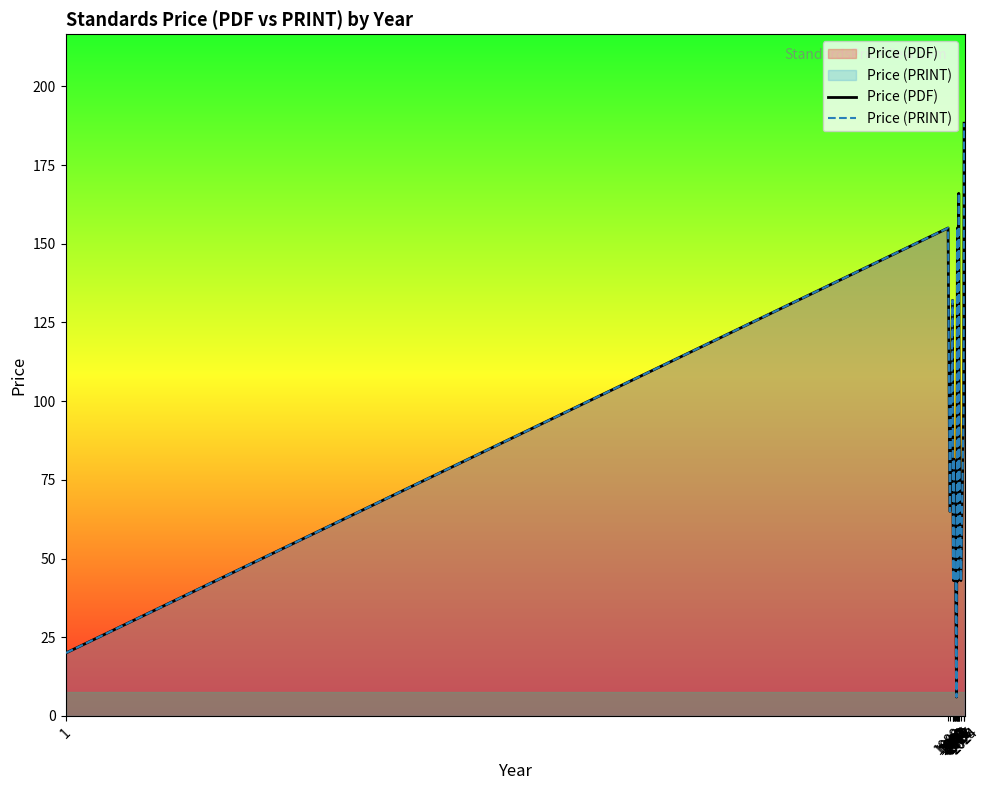

What is the smallest value displayed?

6.0